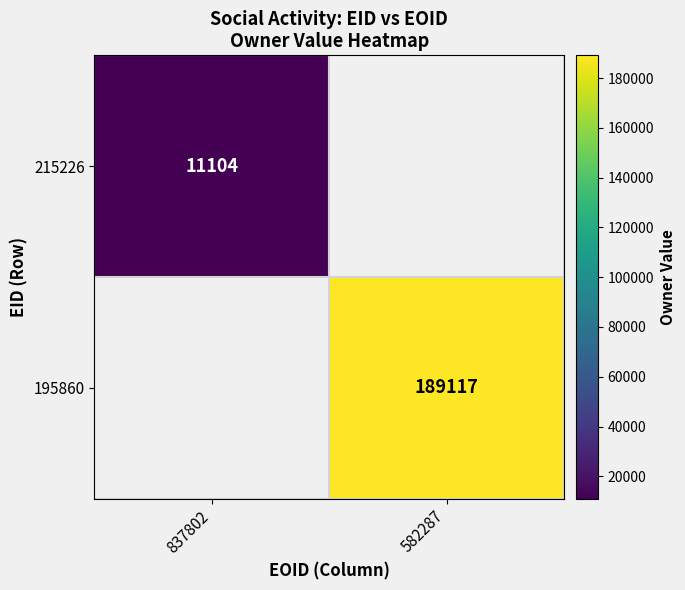

How many distinct data groups are displayed?

2